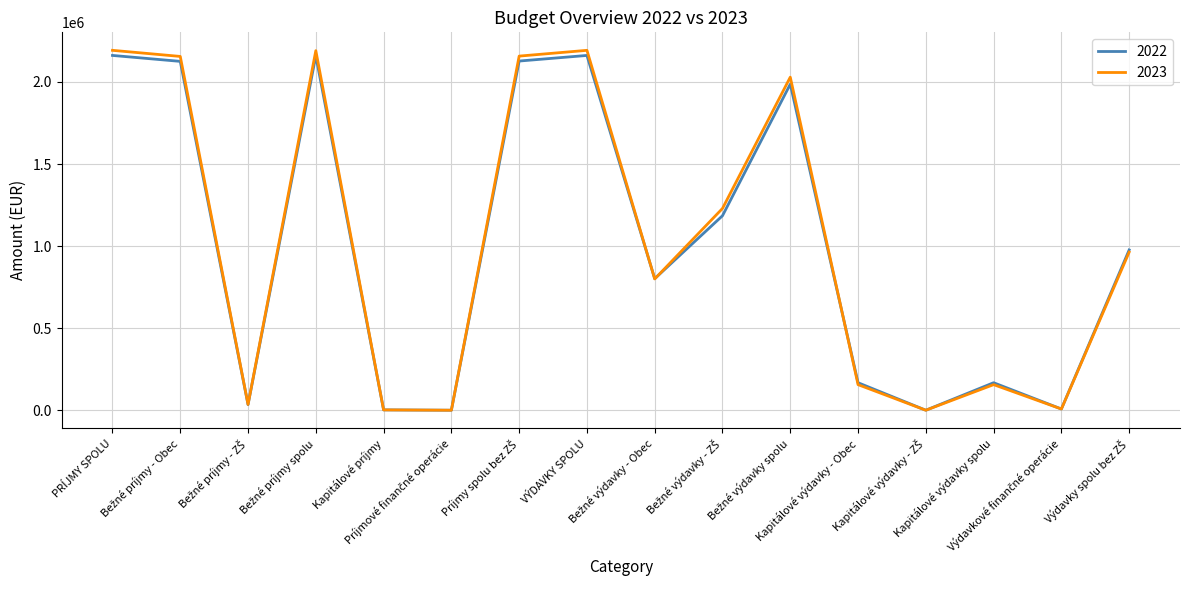

After their last crossing, which series has the higher values: 2022 or 2023?

2022